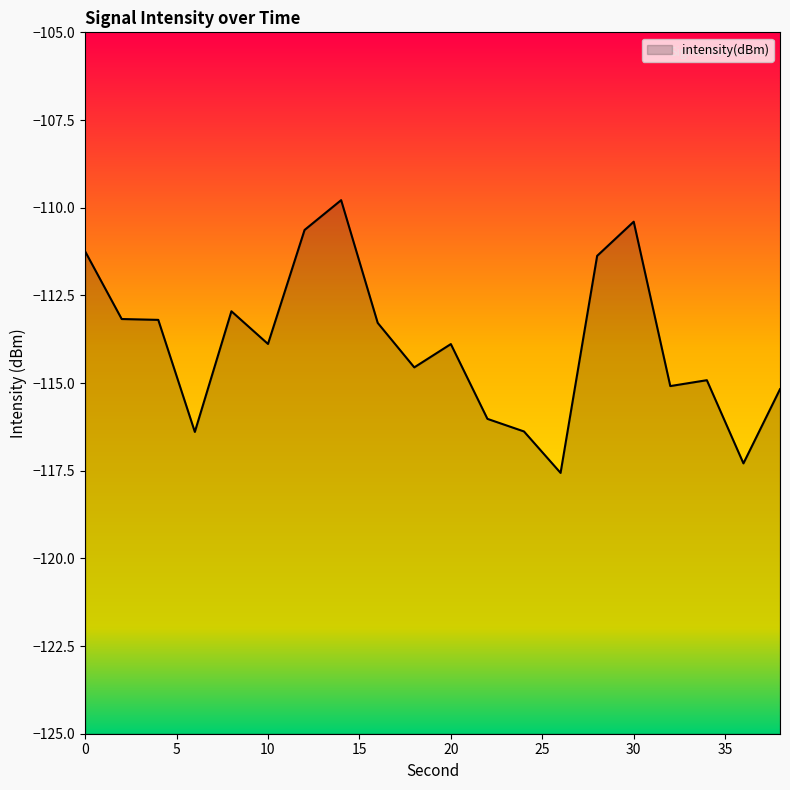

What is the average value?

-113.9